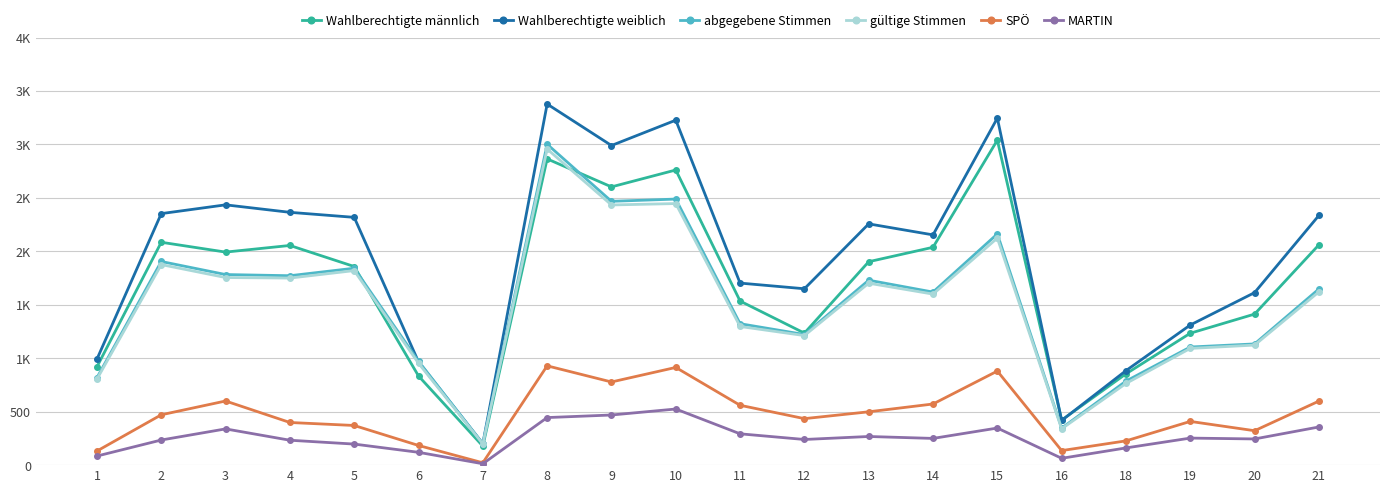

How many data points in Wahlberechtigte weiblich are less than 2257?

10